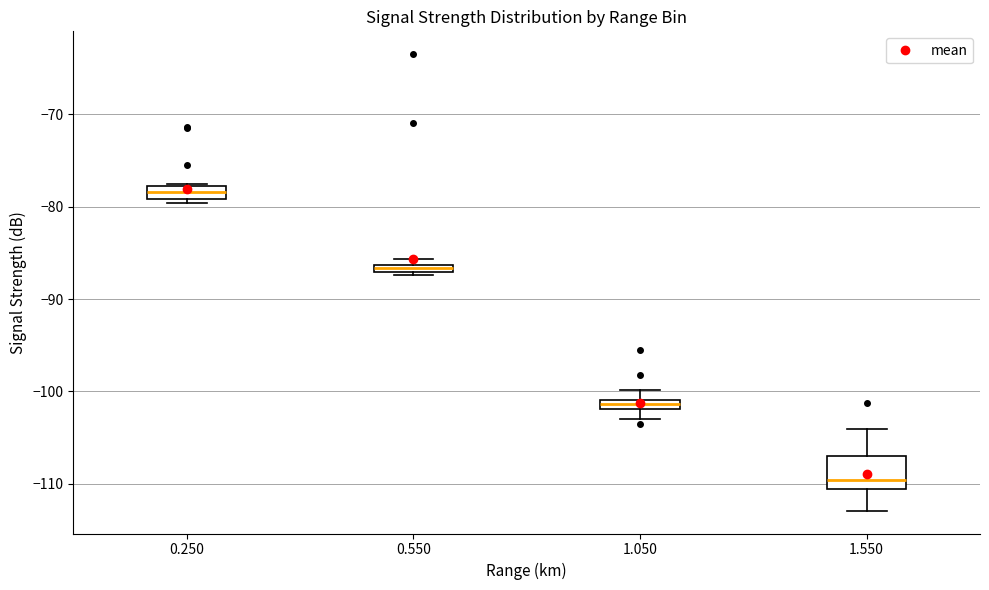

Which box's median line is the highest?

0.250